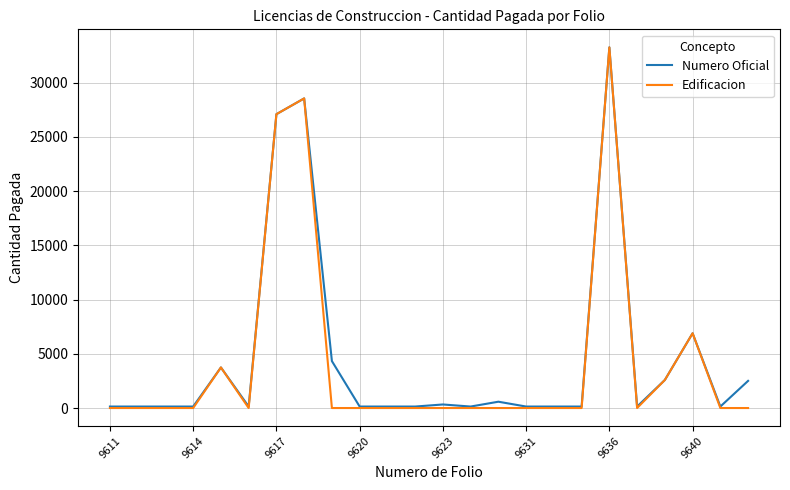

What are all the series names shown in the legend?

Numero Oficial, Edificacion